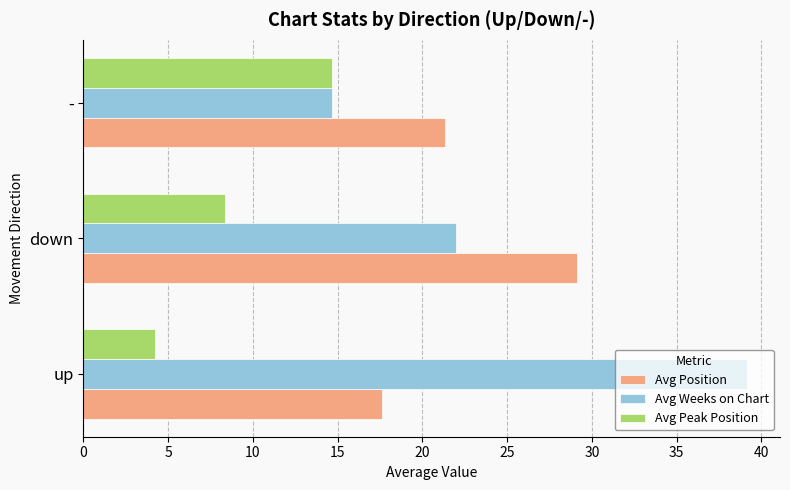

Between up and -, which series saw the biggest shift?

Avg Weeks on Chart